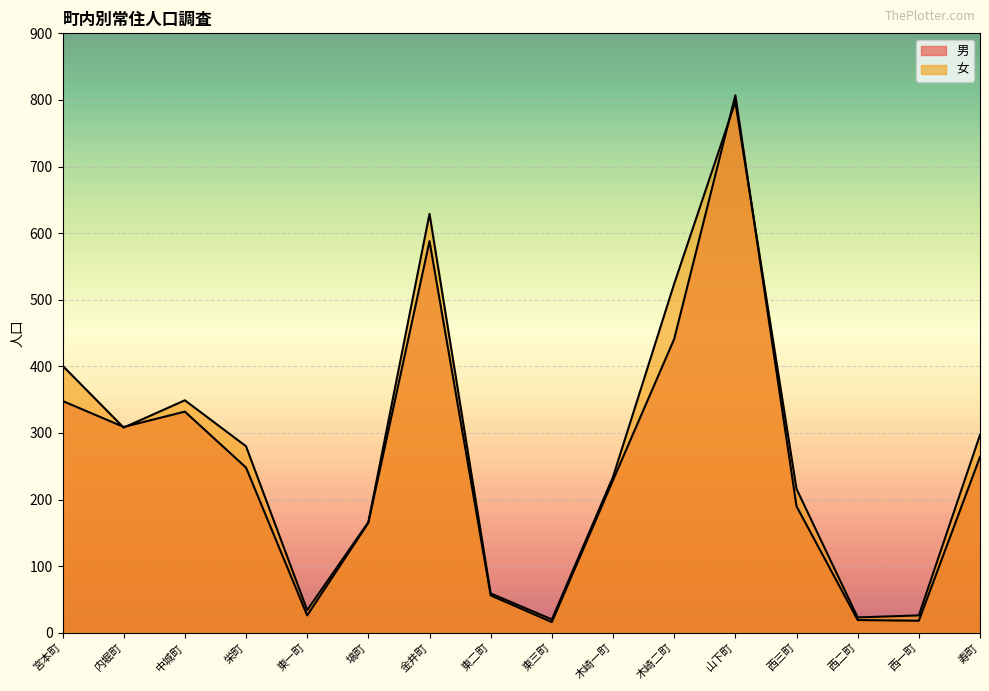

After their last crossing, which series has the higher values: 男 or 女?

女